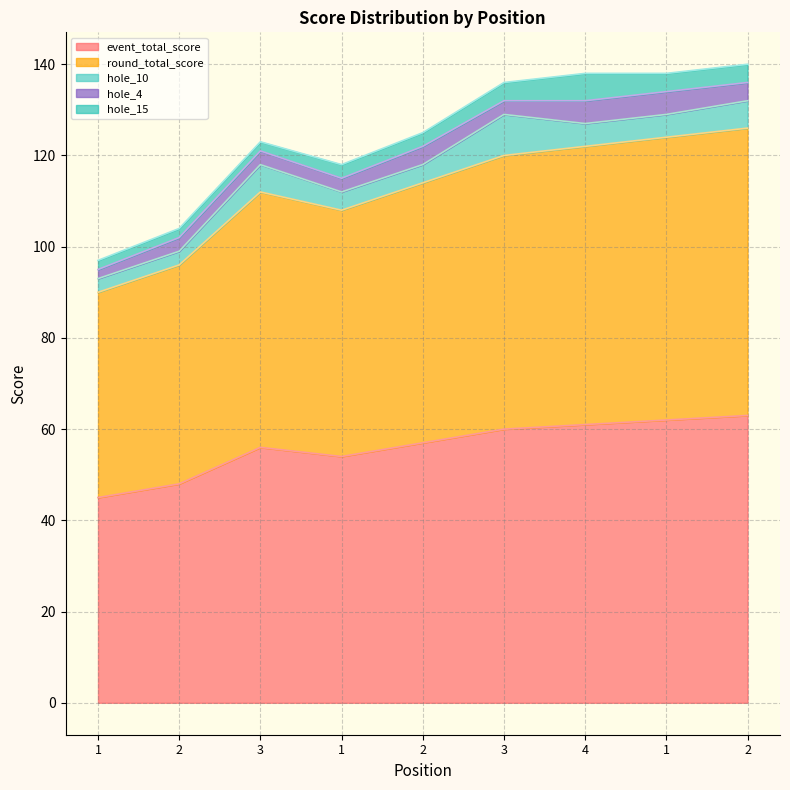

What are all the series names shown in the legend?

event_total_score, round_total_score, hole_10, hole_4, hole_15